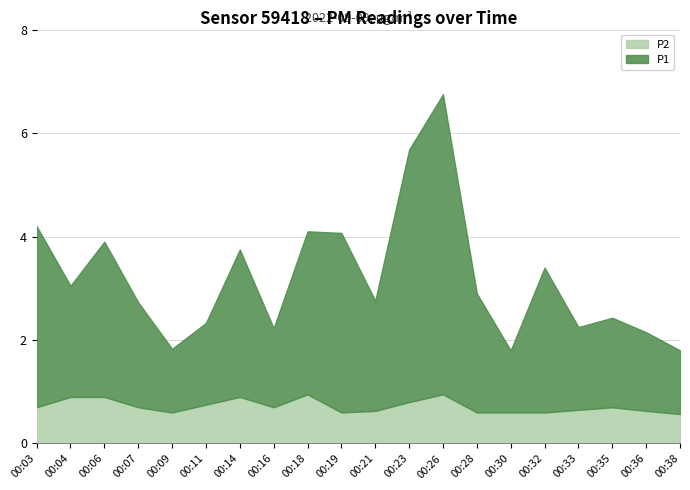

What is the total value across all series at 00:04?

3.0